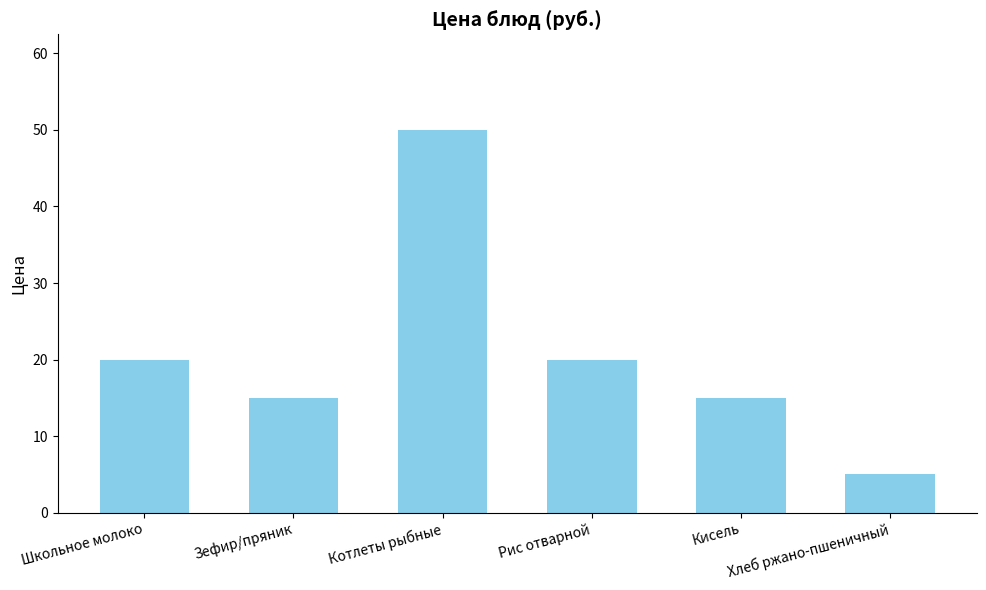

The chart shows a value of 15 at Зефир/пряник. True or false?

True